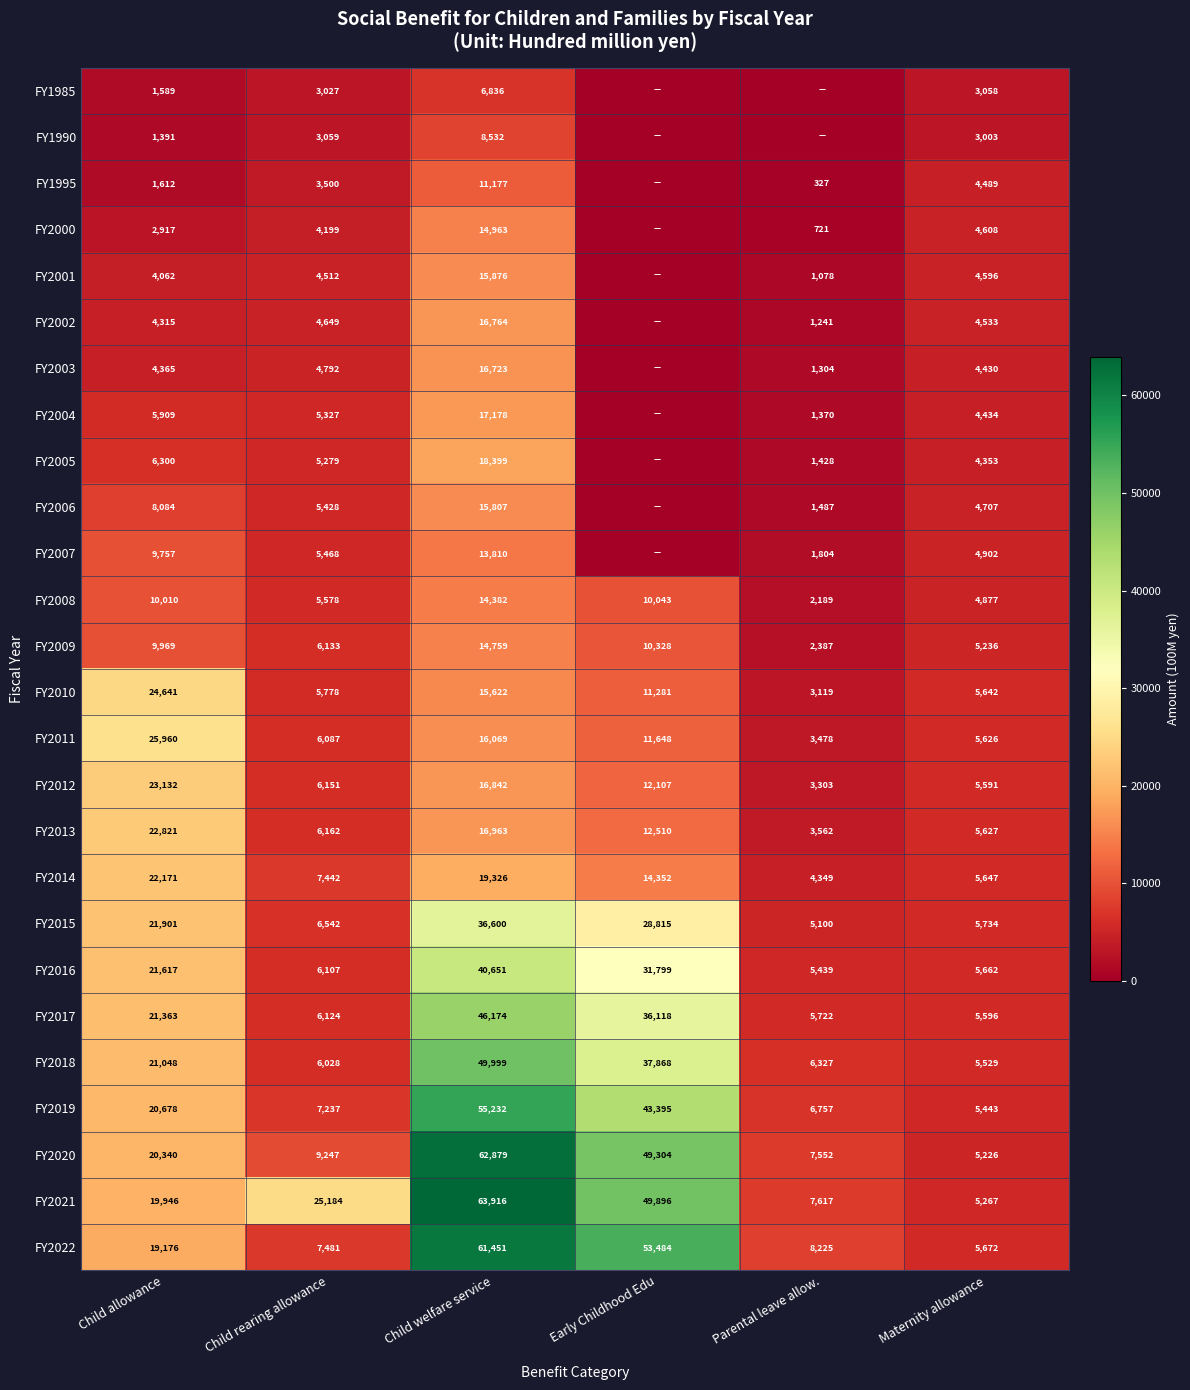

What is the sum of all FY2012 values?

67126